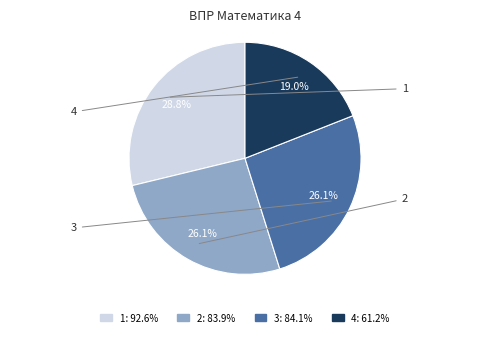

To the nearest percent, what percentage of the pie is 1?

29%